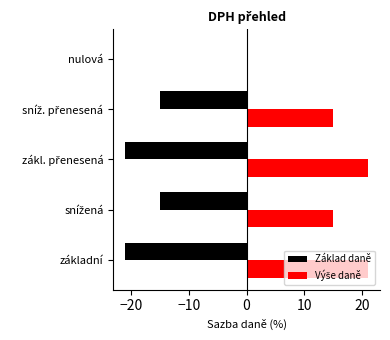

What is the maximum value shown in the chart?

21